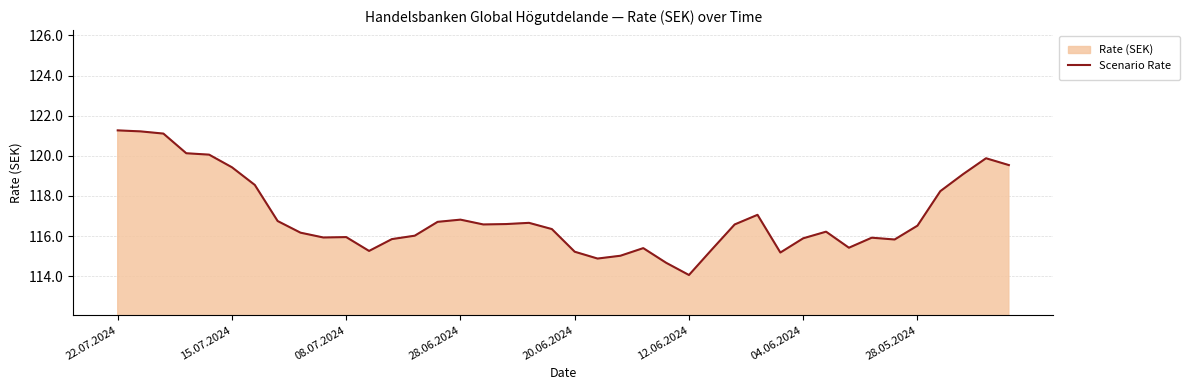

How many lines are shown in the chart?

1